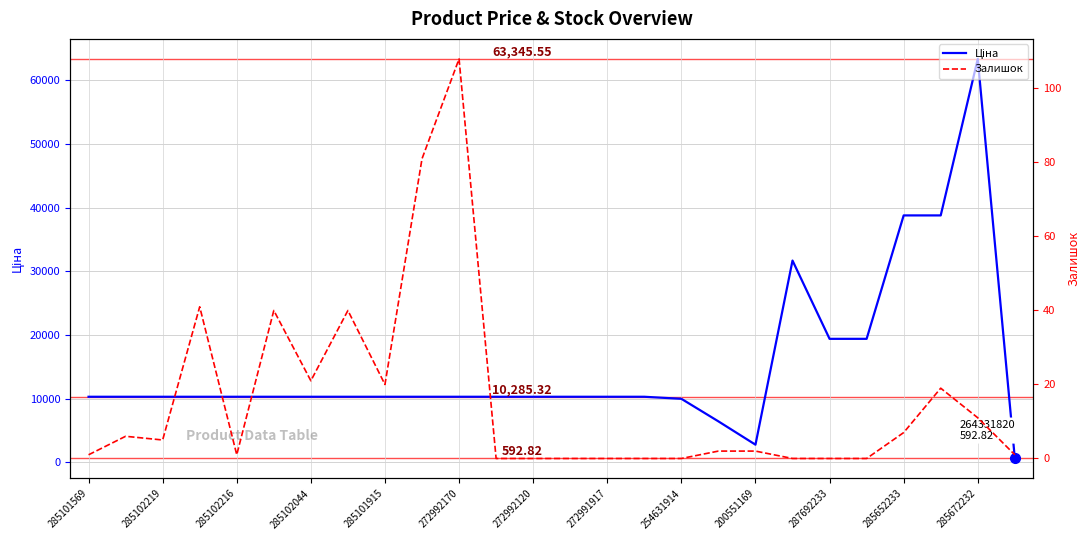

Which series has the largest total across all categories?

Ціна